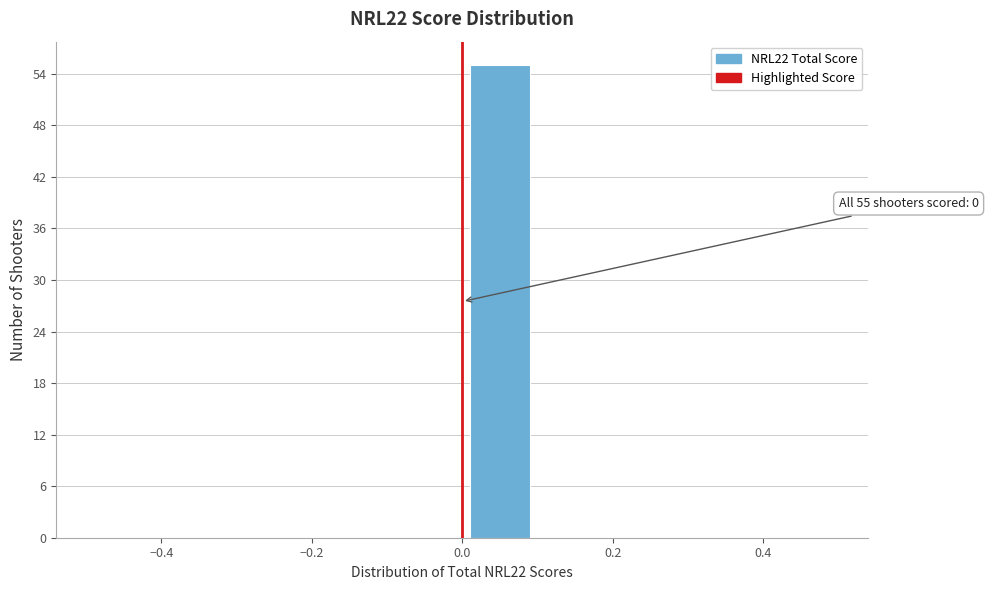

Over which range of the x-axis is the bar tallest?

0.0 to 0.1